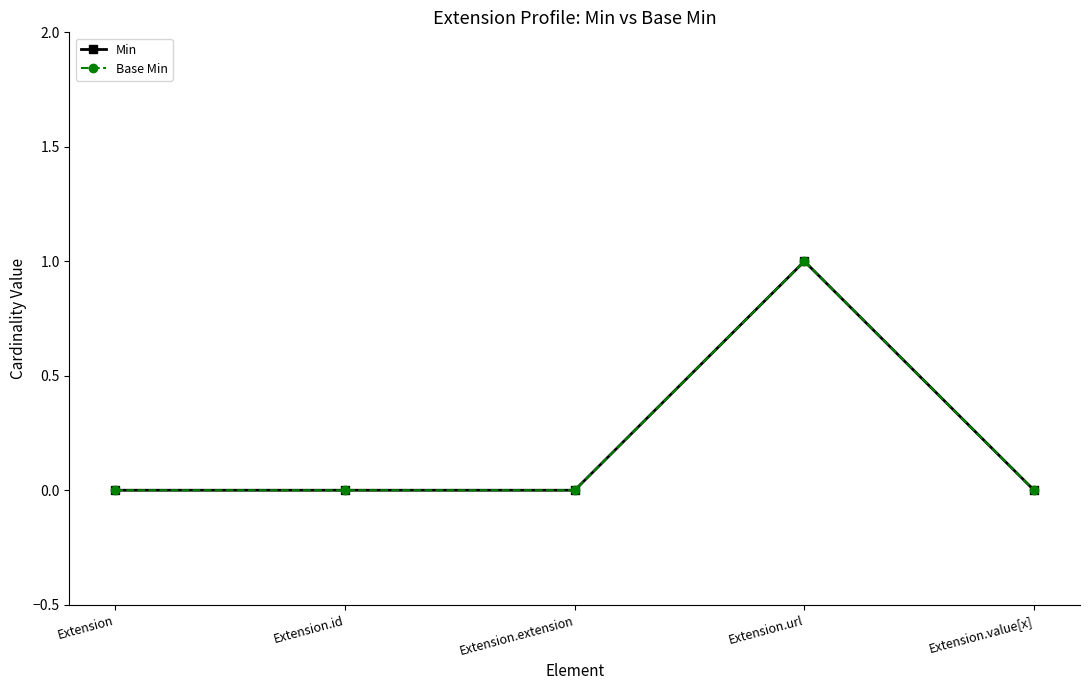

True or false: Min and Base Min cross at least once.

False